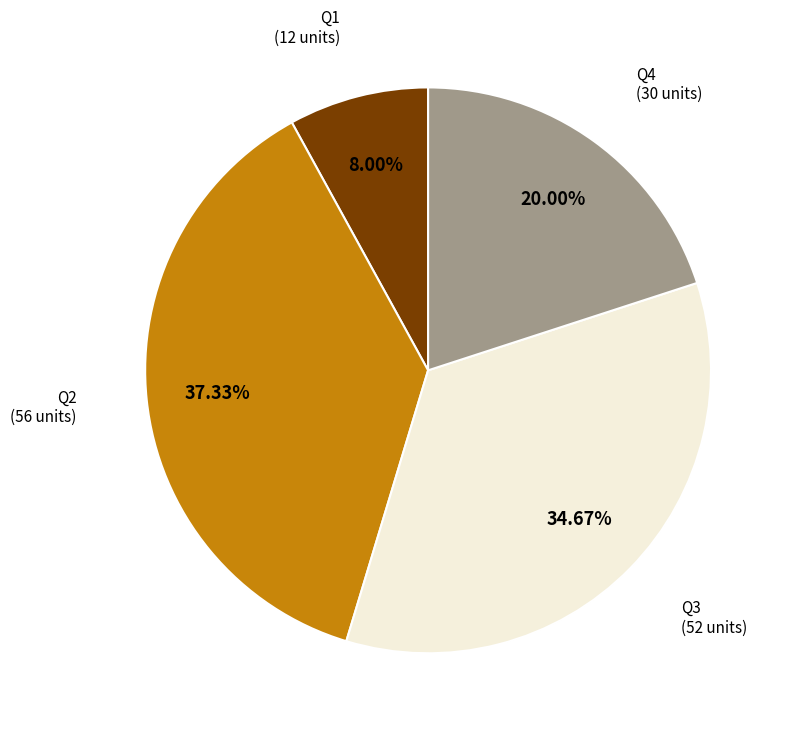

What percentage is NOT represented by Q2?

62.7%